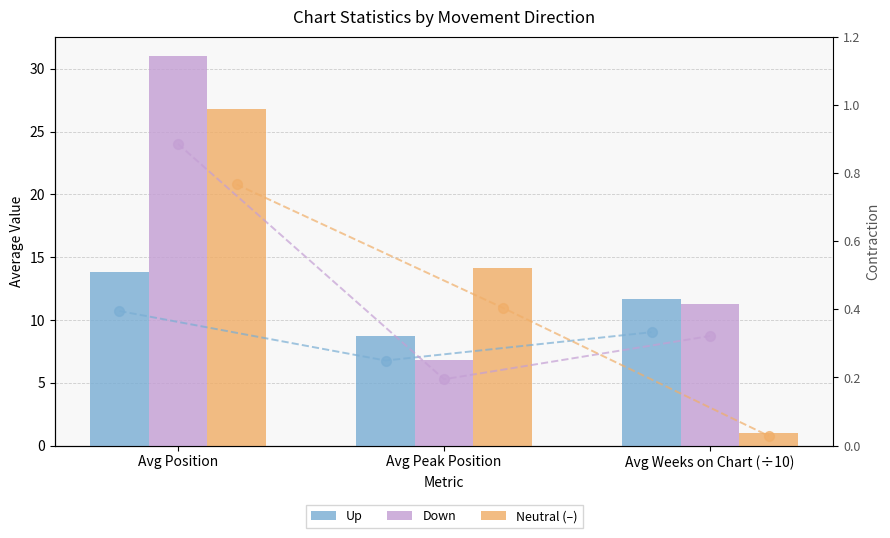

What is the difference between the maximum and second lowest values in the Up (norm) series?

0.1